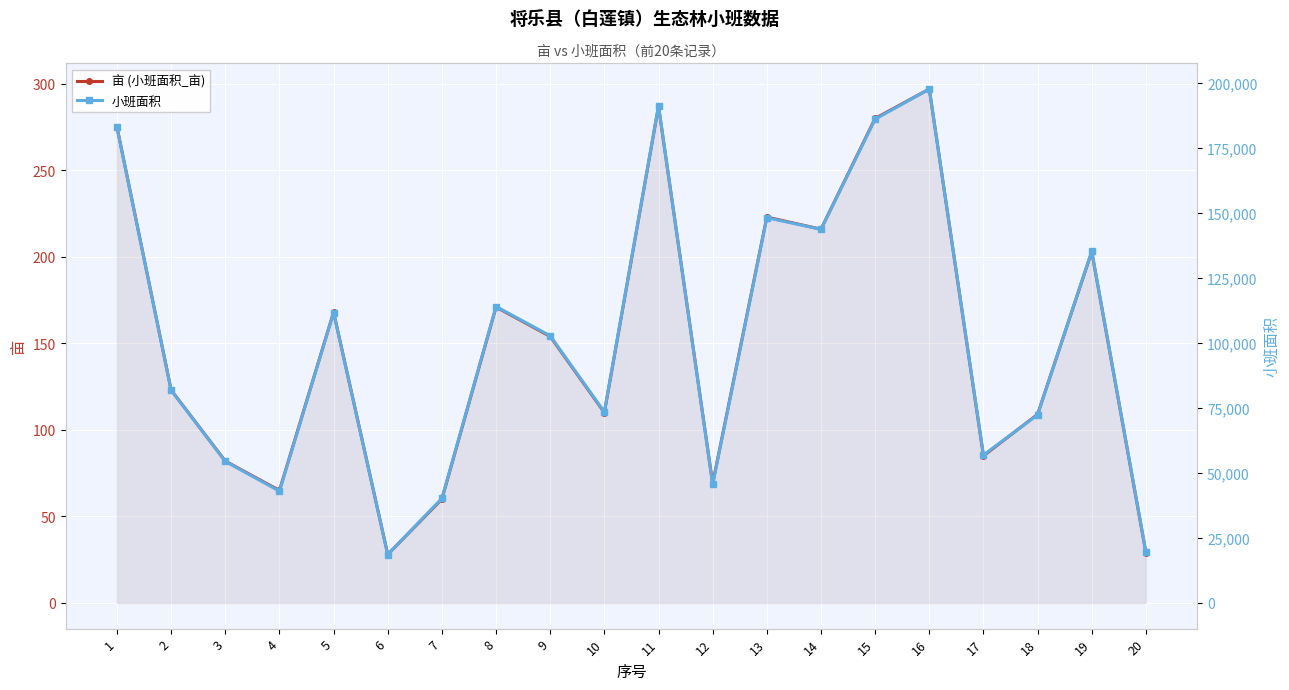

Reading left to right, transcribe all the data shown in this chart.

亩 (小班面积_亩): 1=275	2=123	3=82	4=65	5=168	6=28	7=60	8=171	9=154	10=110	11=287	12=69	13=223	14=216	15=280	16=297	17=85	18=109	19=203	20=29
小班面积: 1=183004	2=81897	3=54480	4=43011	5=111765	6=18628	7=40253	8=114083	9=102816	10=73513	11=191346	12=45626	13=148275	14=143805	15=186192	16=197793	17=56916	18=72418	19=135362	20=19544